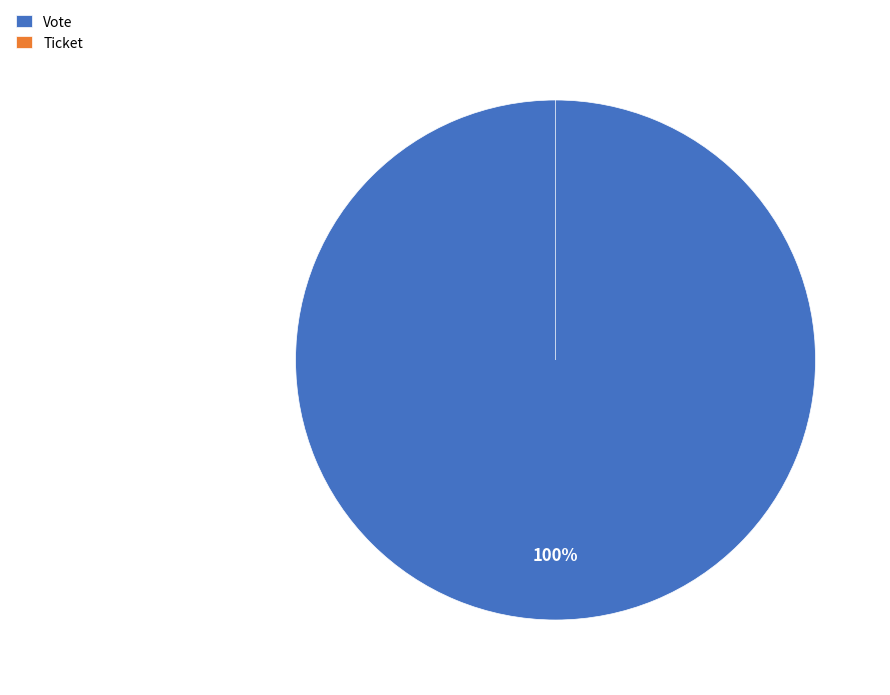

Which category has the biggest portion of the pie?

Vote